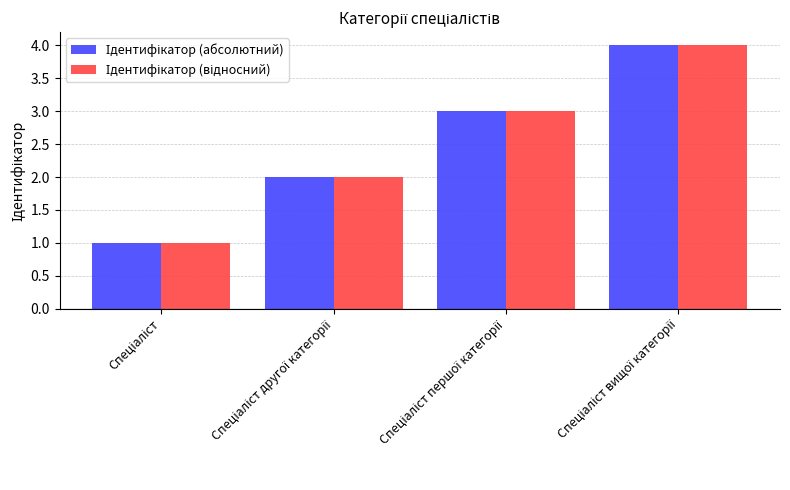

What is the greatest value displayed?

4